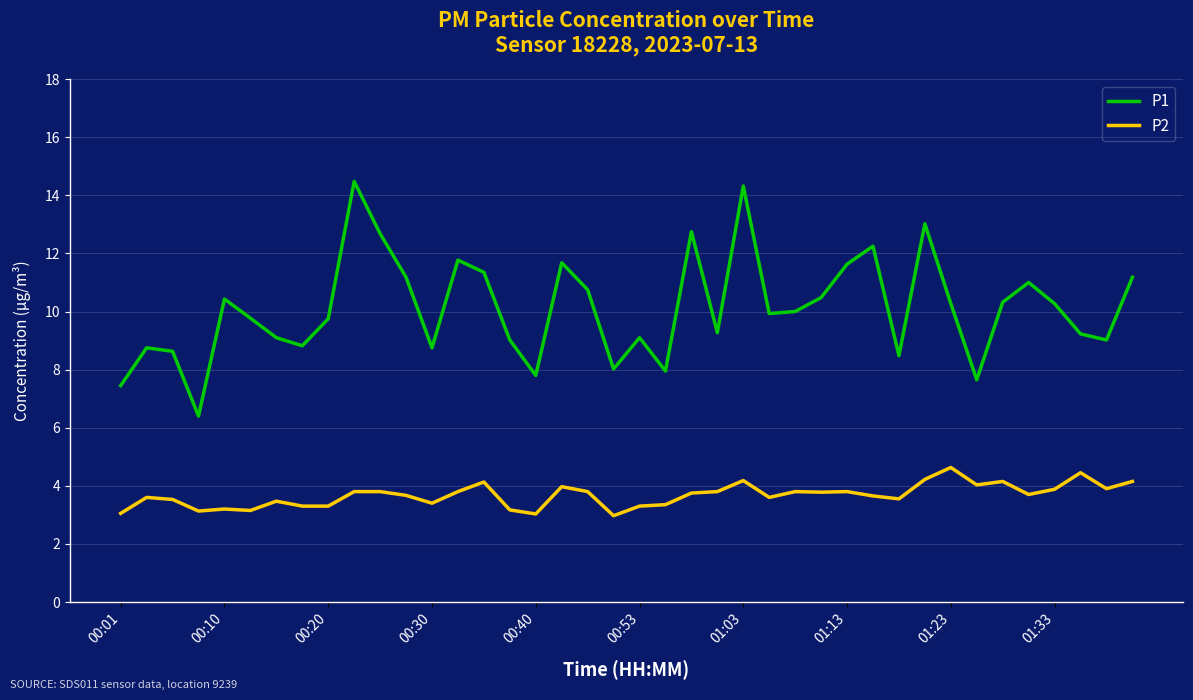

List the series in order of their peak value, lowest first.

P2, P1